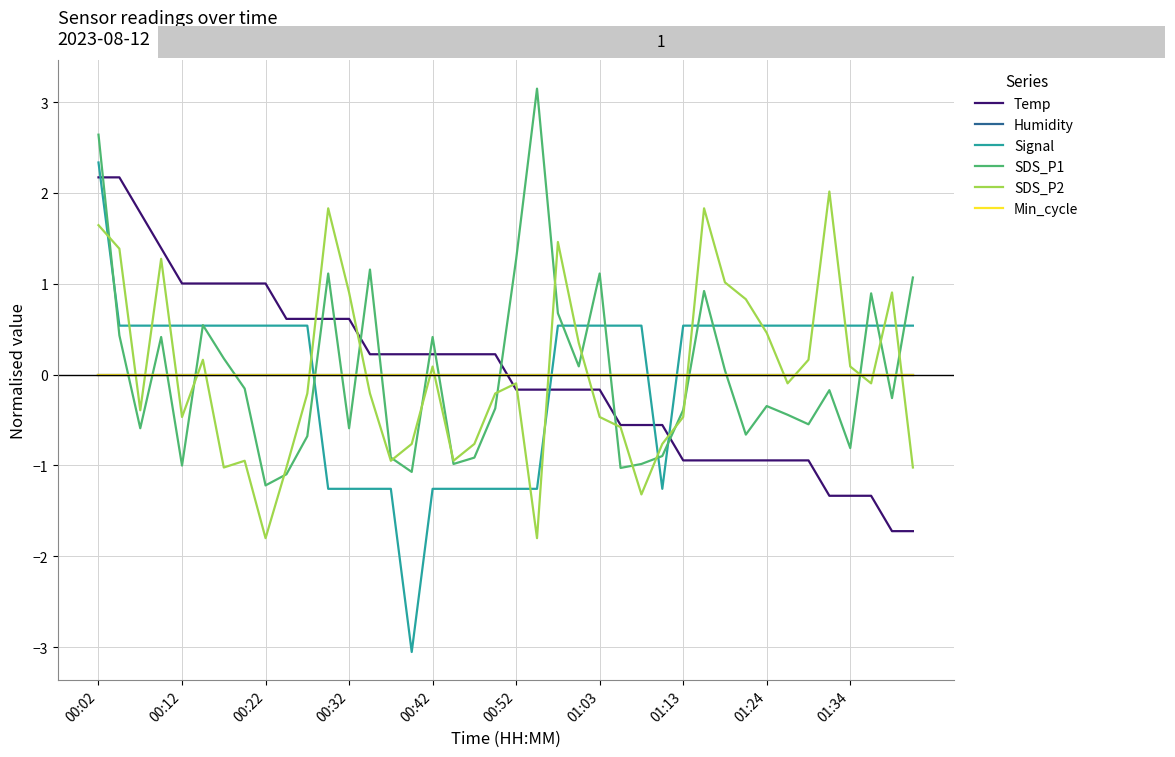

Does the chart display data point markers on the line(s)?

No